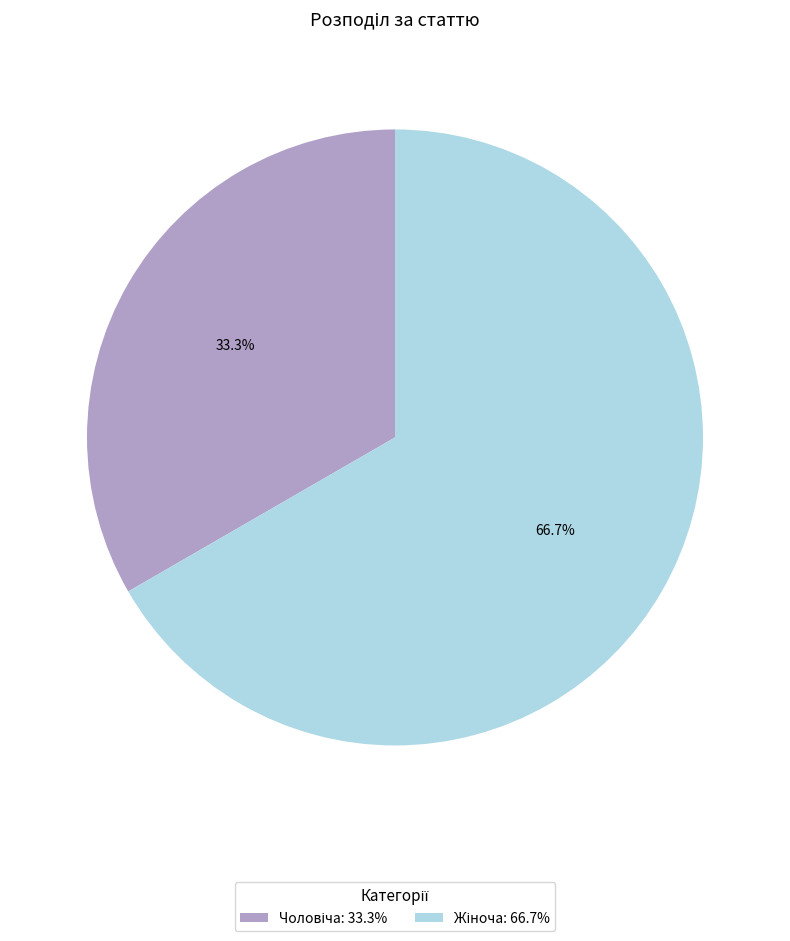

Is there a majority slice in this chart?

Yes